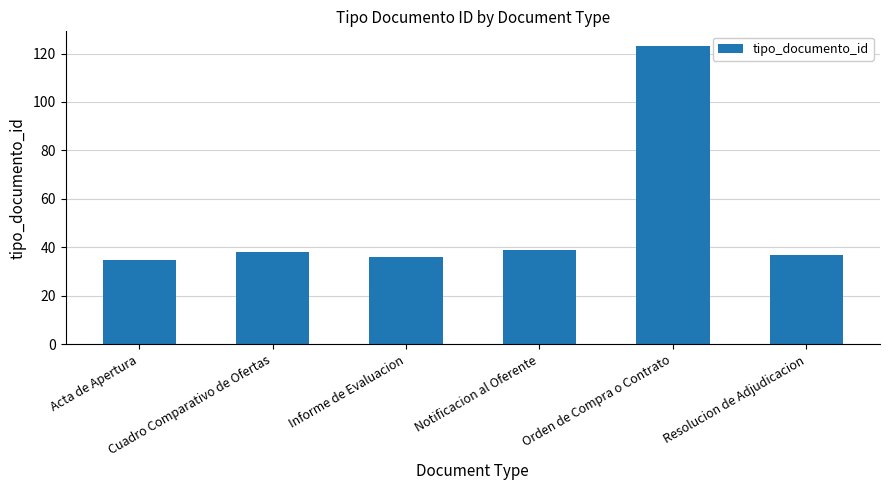

What is the sum of all values?

308